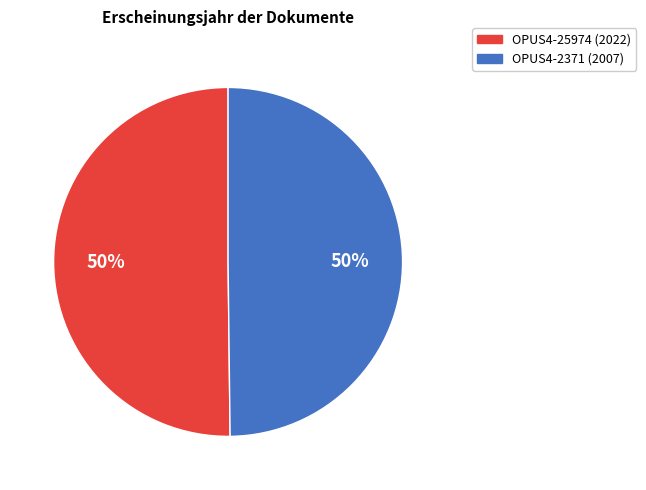

Is the sum of OPUS4-25974 and OPUS4-2371 greater than half?

Yes